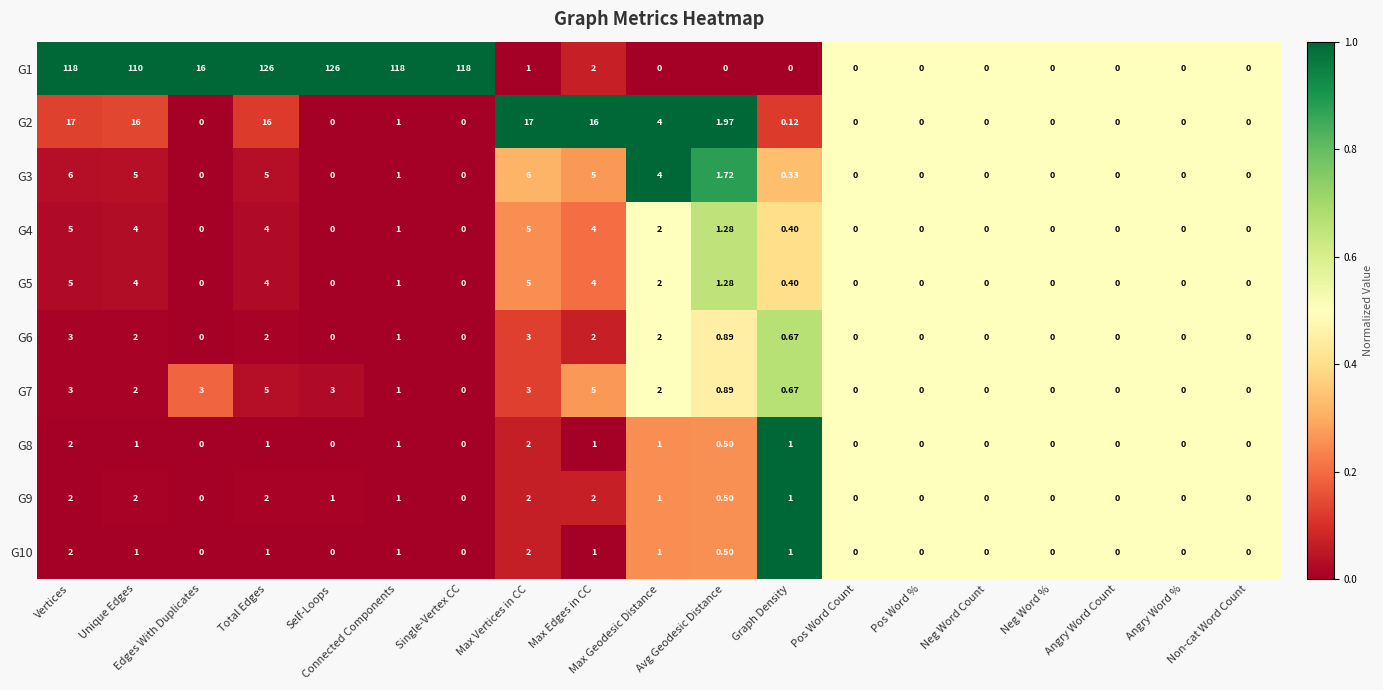

Is the value of G7 at Single-Vertex CC greater than the value of G2 at Unique Edges?

No